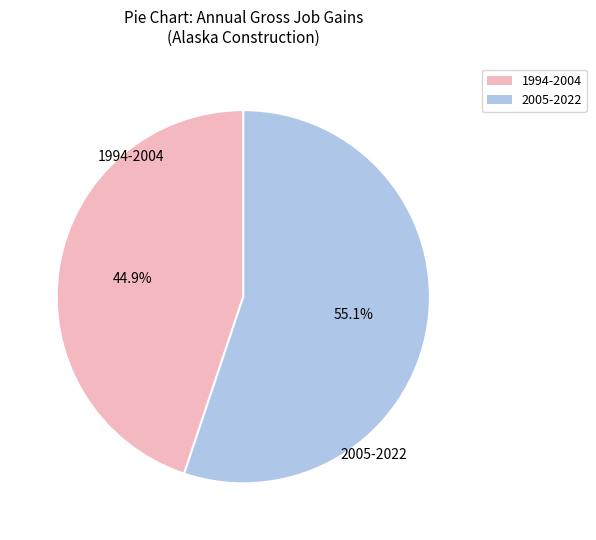

What is the ratio of the value at 2005-2022 to the value at 1994-2004?

1.2